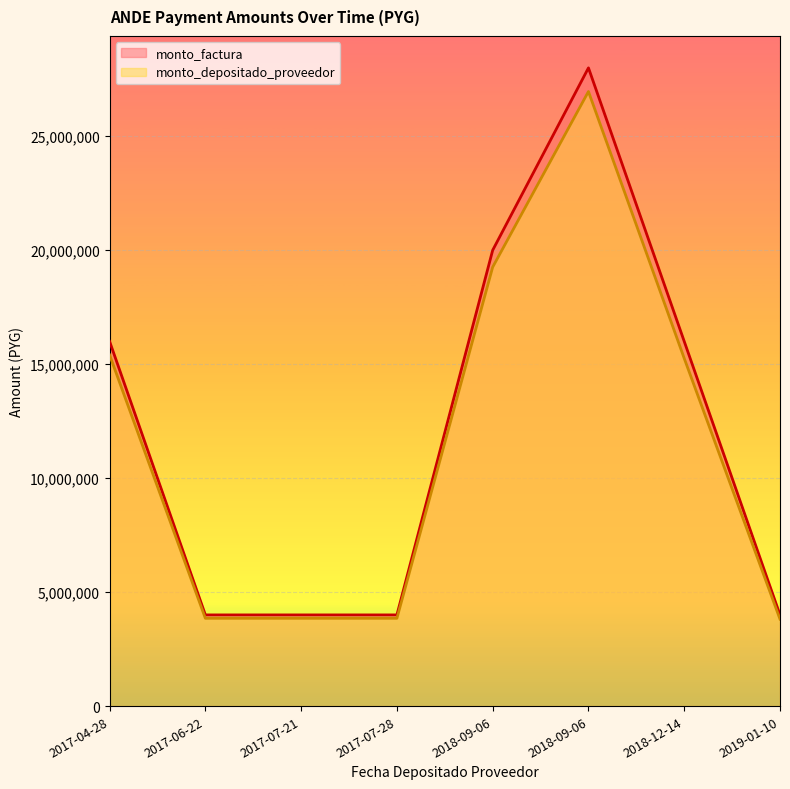

True or false: monto_factura and monto_depositado_proveedor cross at least once.

False